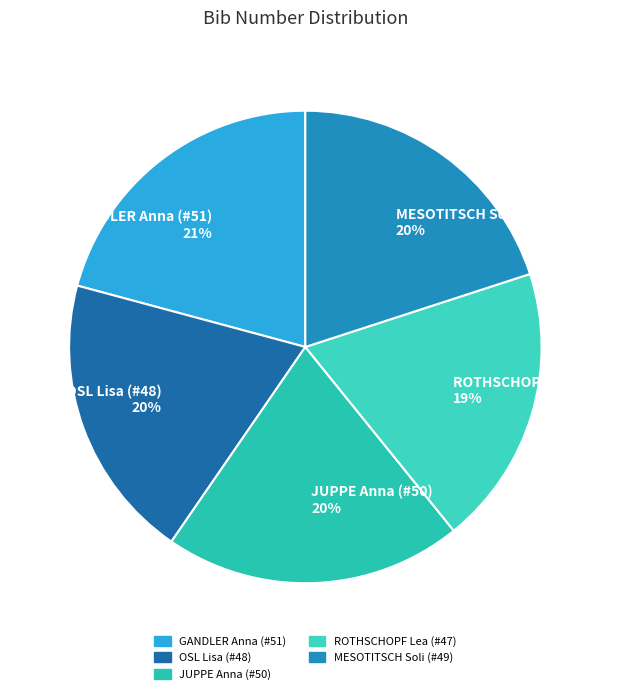

Is it true that GANDLER Anna (#51) is 21% of the pie?

True